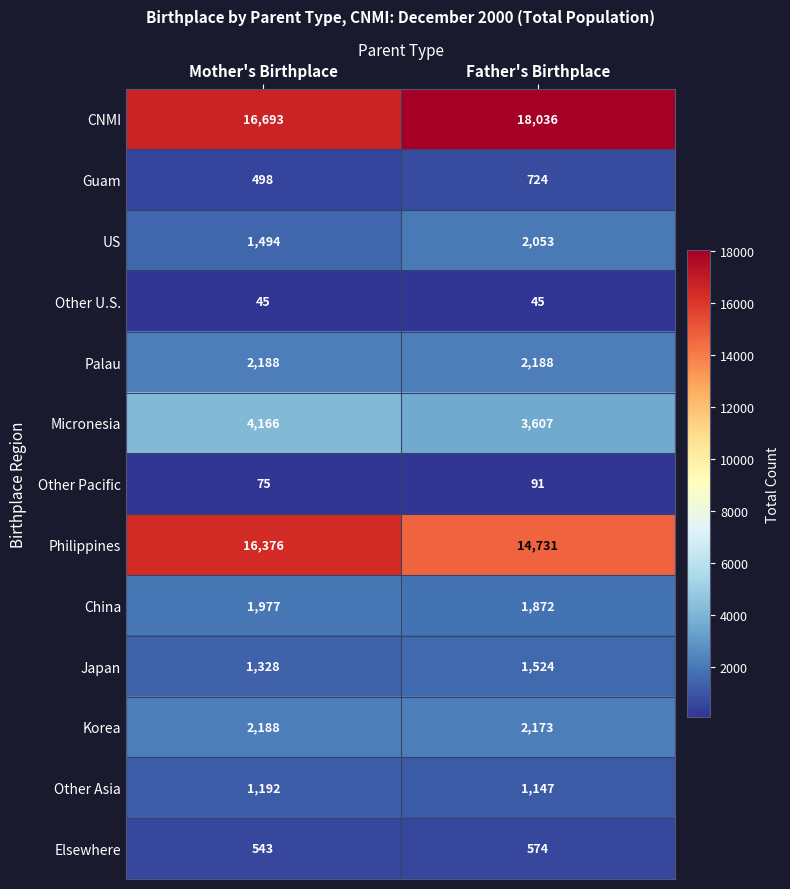

What is the minimum value for China?

1872